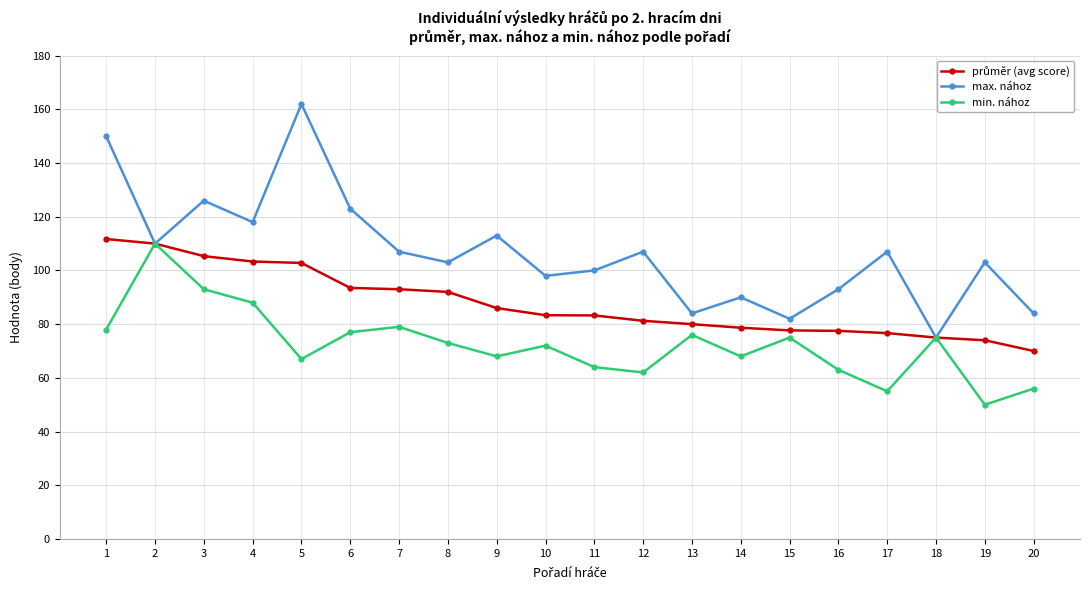

What is the maximum value shown in the chart?

162.0